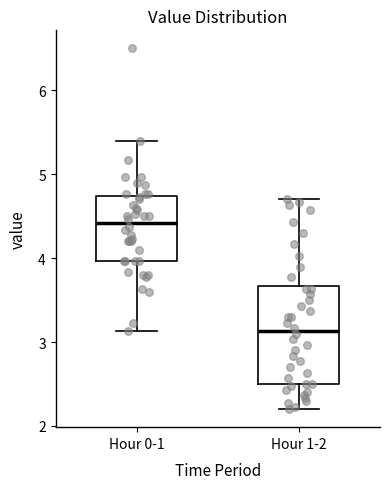

Where does the upper whisker of the box for Hour 0-1 end on the y-axis? The values are not printed on the chart, so give them approximately, as read against the axis.

5.4